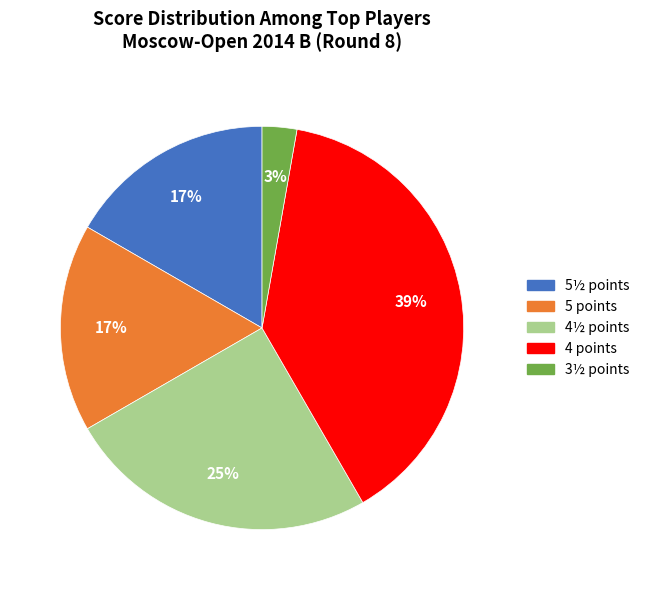

To the nearest percent, what is the difference between the largest and smallest slice percentages?

36%